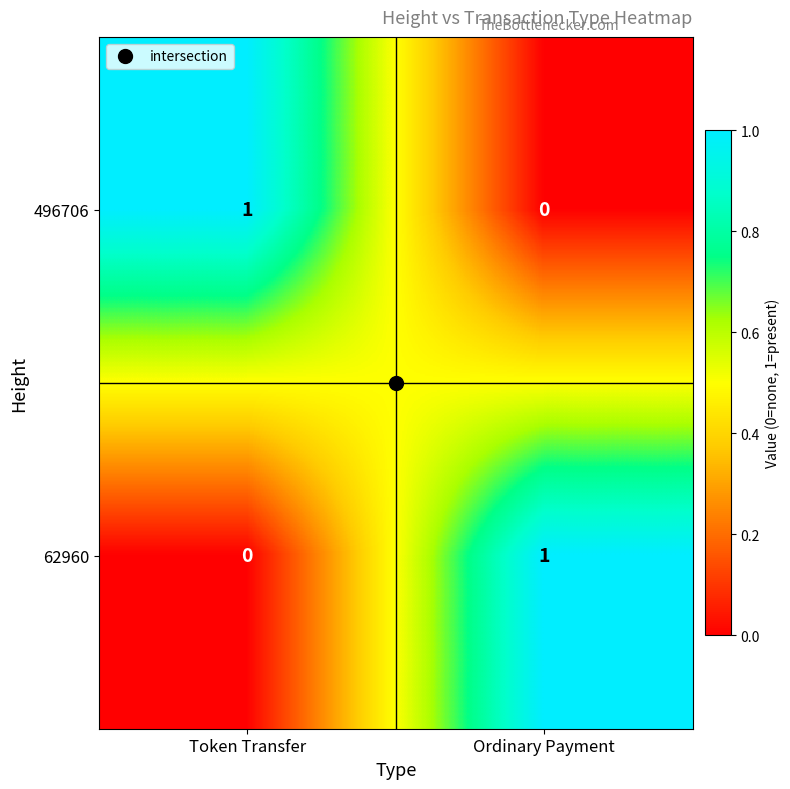

Rank the categories by 496706 value from highest to lowest.

Token Transfer, Ordinary Payment